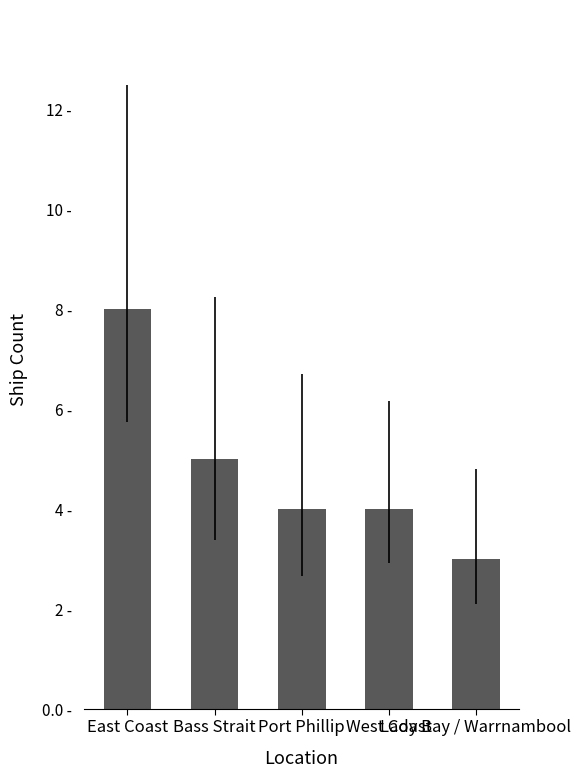

What is the value of the 2nd bar from the left?

5